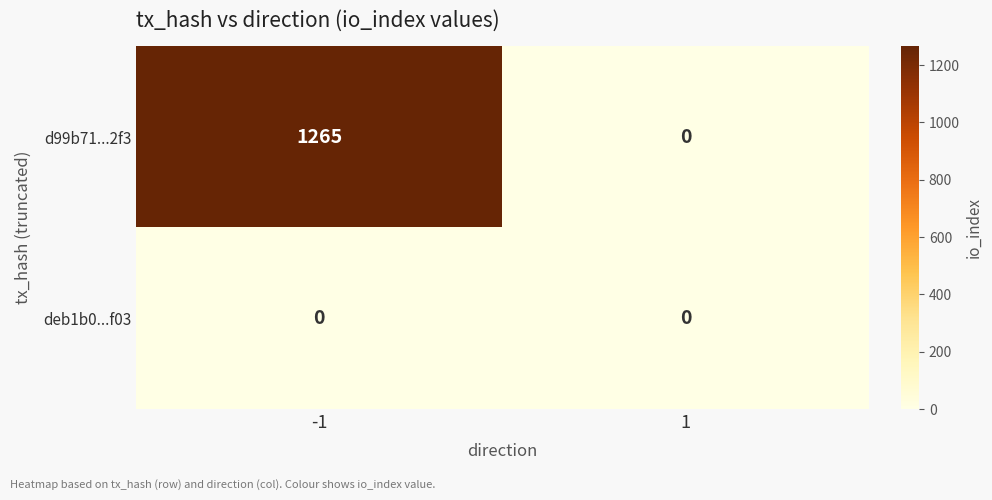

Reading right to left, extract all data points from this chart.

d99b71...2f3: 1=0	-1=1265
deb1b0...f03: 1=0	-1=0